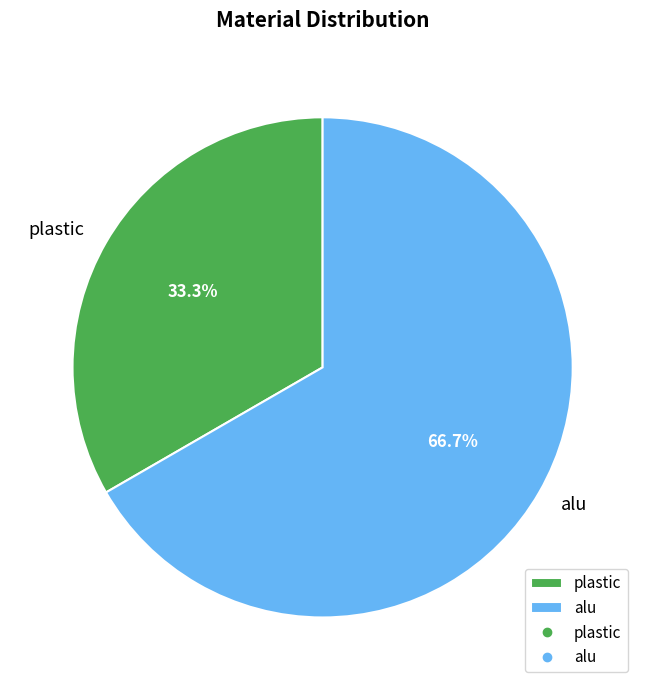

To the nearest percent, what percentage of the pie is alu?

67%